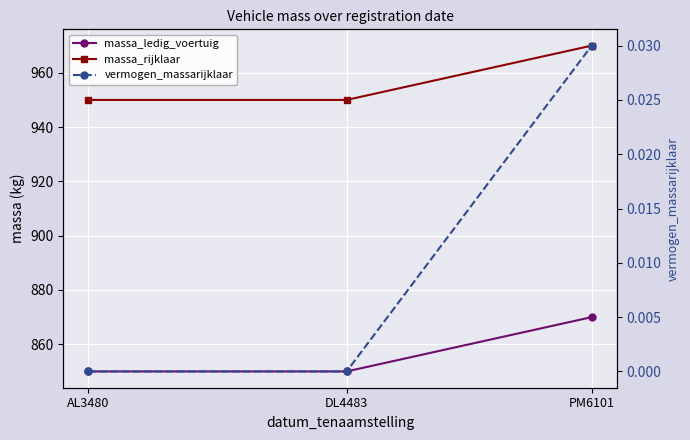

Reading left to right, transcribe all the data shown in this chart.

massa_ledig_voertuig: 850.0	850.0	870.0
massa_rijklaar: 950.0	950.0	970.0
vermogen_massarijklaar: 0.0	0.0	0.0